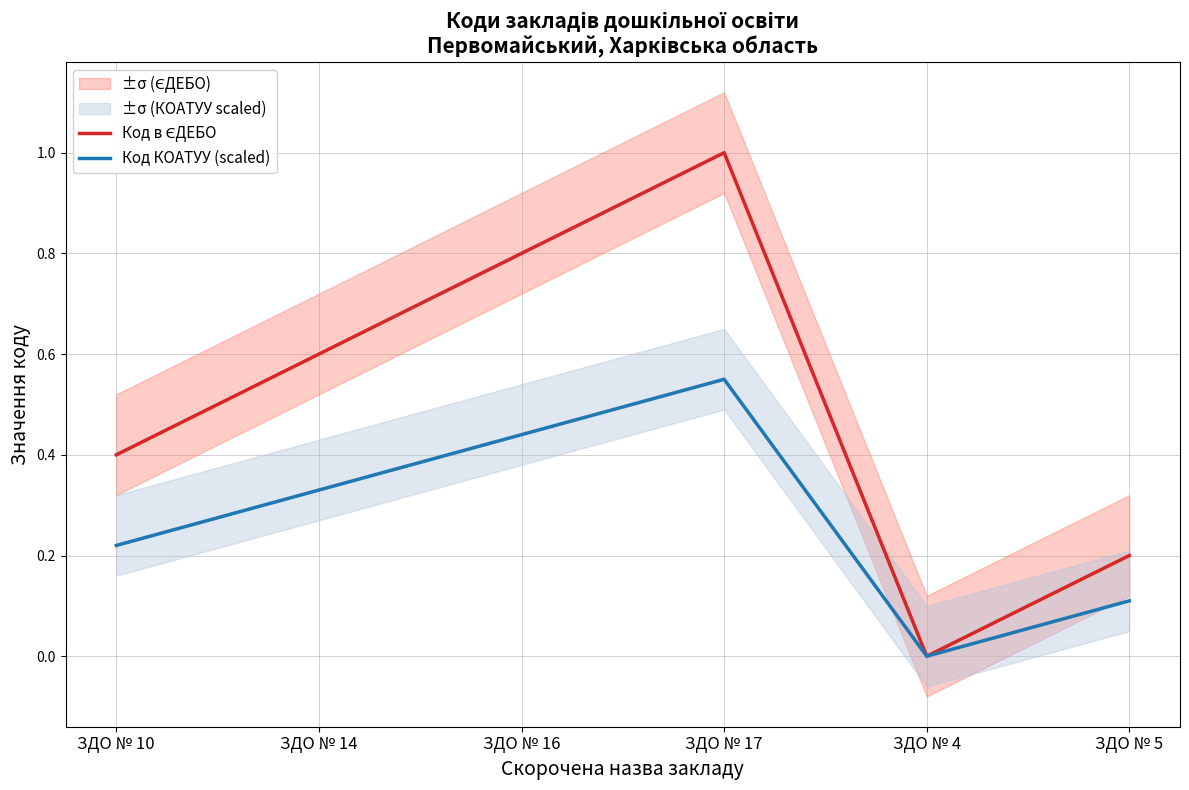

Is the value of Код КОАТУУ (scaled) at ЗДО № 5 greater than the value of Код в ЄДЕБО at ЗДО № 14?

No